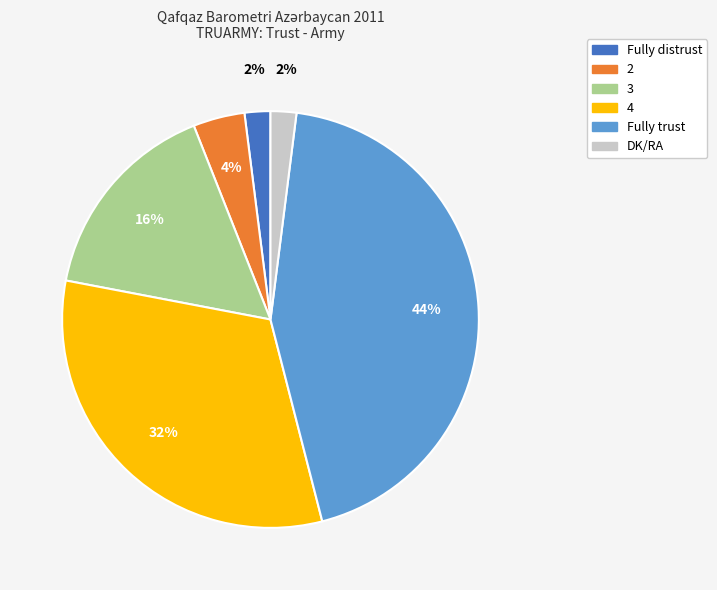

Is Fully trust the majority of the pie?

No